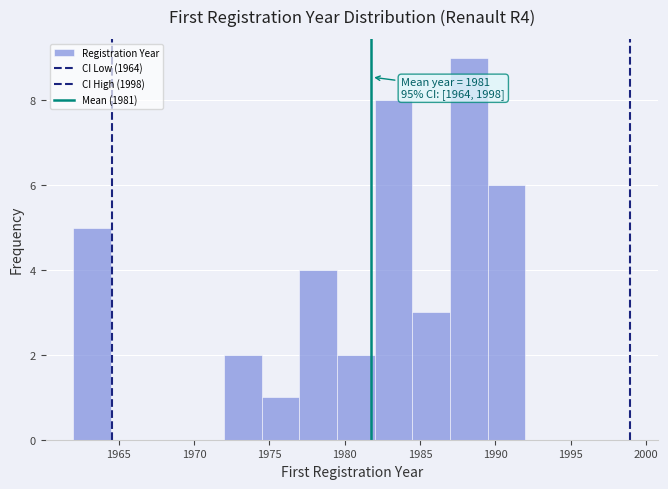

Over which range of the x-axis is the bar tallest?

1987.0 to 1989.5